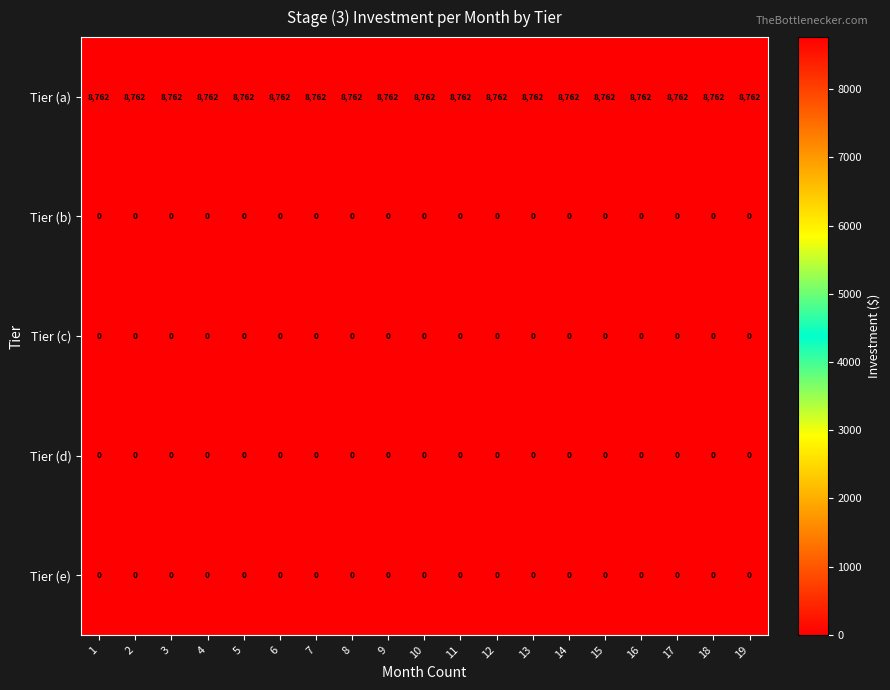

What is the sum of the Tier (a) values at 6 and 17?

17524